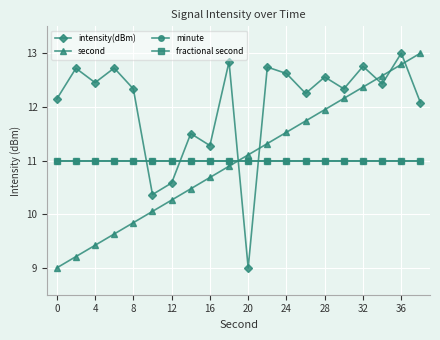

Reading left to right, extract all data points from this chart.

intensity(dBm): 12.1	12.7	12.5	12.7	12.3	10.4	10.6	11.5	11.3	12.8	9.0	12.7	12.6	12.3	12.6	12.3	12.8	12.4	13.0	12.1
second: 9.0	9.2	9.4	9.6	9.8	10.1	10.3	10.5	10.7	10.9	11.1	11.3	11.5	11.7	11.9	12.2	12.4	12.6	12.8	13.0
minute: 11.0	11.0	11.0	11.0	11.0	11.0	11.0	11.0	11.0	11.0	11.0	11.0	11.0	11.0	11.0	11.0	11.0	11.0	11.0	11.0
fractional second: 11.0	11.0	11.0	11.0	11.0	11.0	11.0	11.0	11.0	11.0	11.0	11.0	11.0	11.0	11.0	11.0	11.0	11.0	11.0	11.0